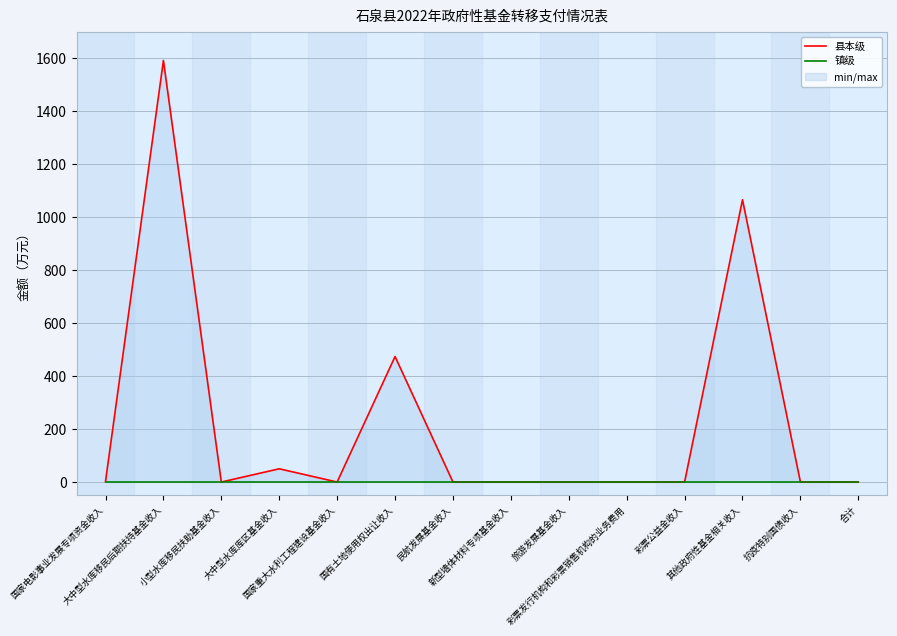

True or false: 镇级 and 县本级 intersect in this chart.

False